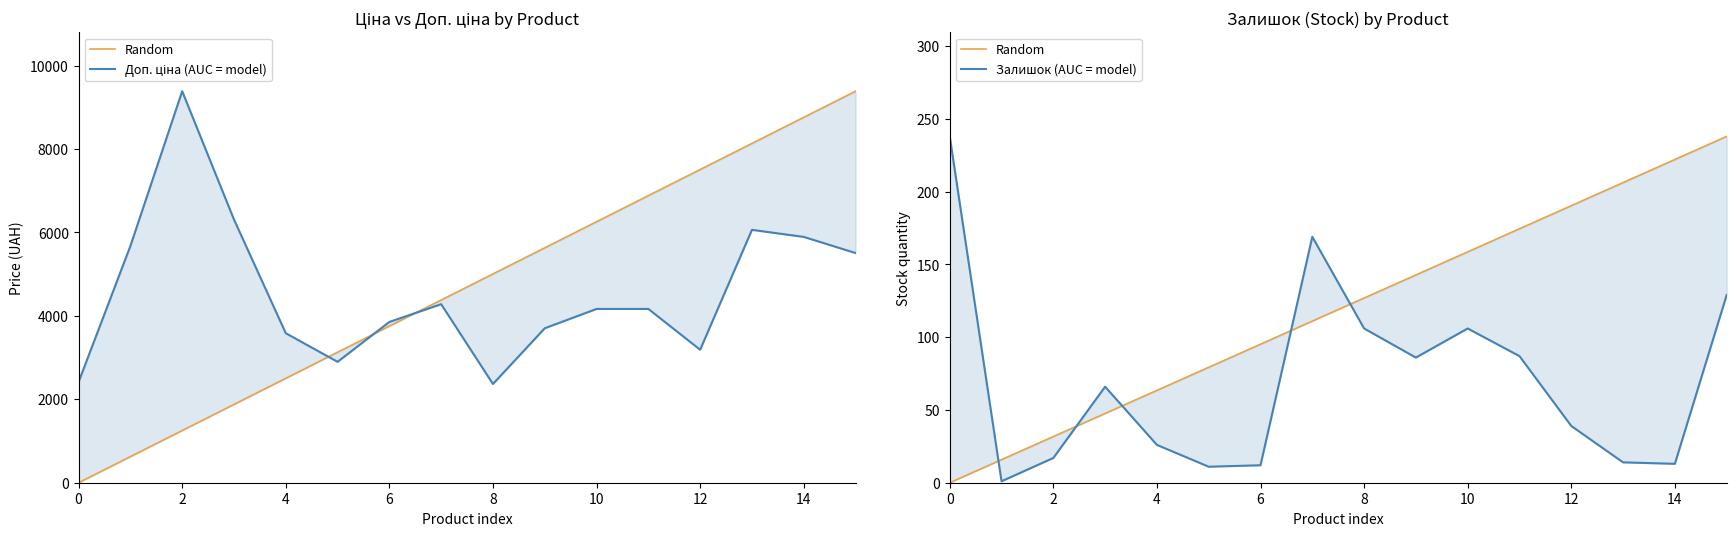

Which series has the largest total across all categories?

Доп. ціна (AUC = model)